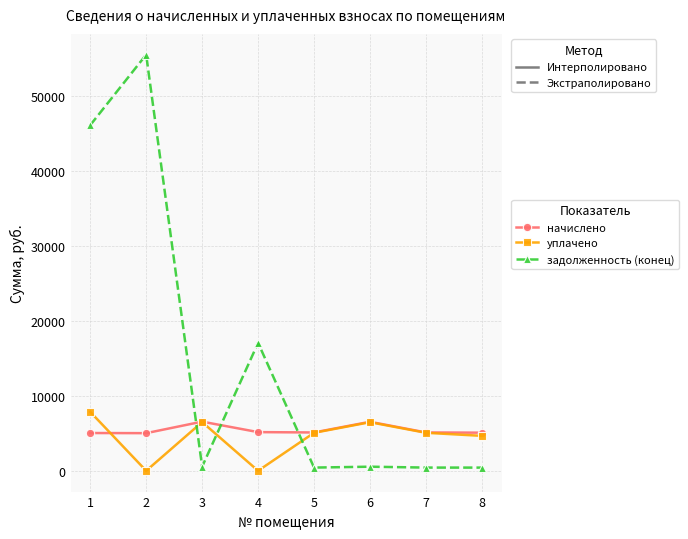

Which series has the largest total across all categories?

задолженность (конец)